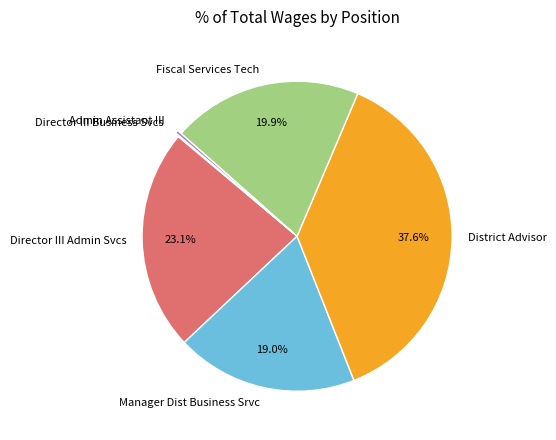

To the nearest percent, what is the average slice percentage?

17%